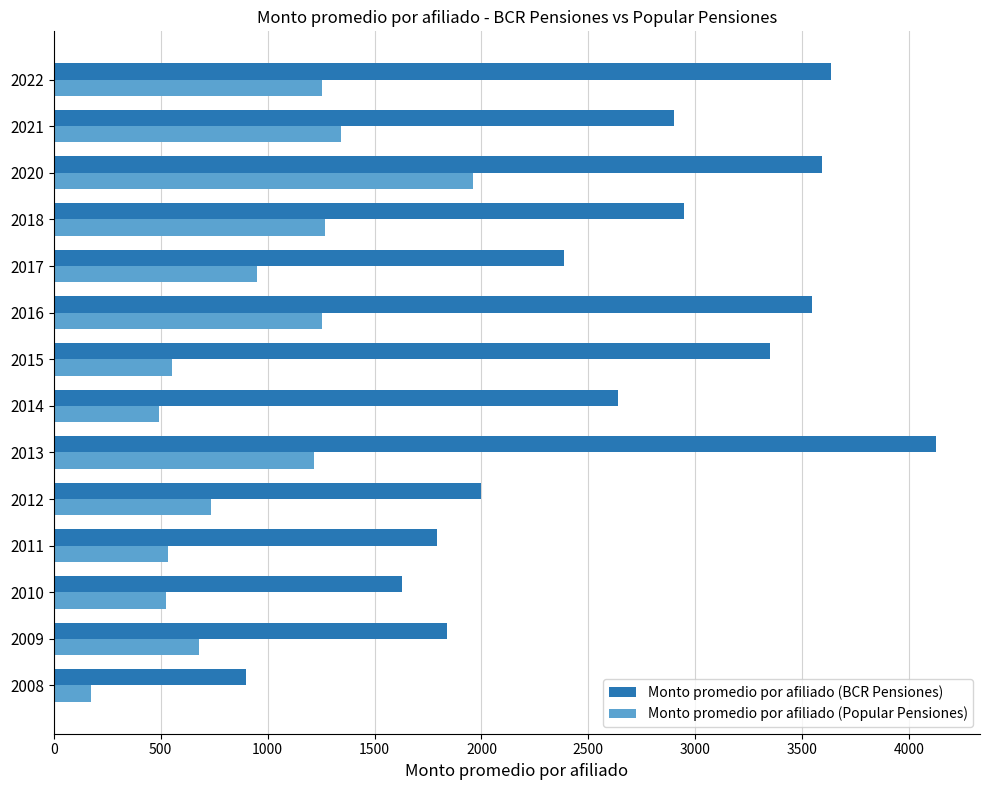

Is it true that Monto promedio por afiliado (Popular Pensiones) equals 721.8 at 2013?

False